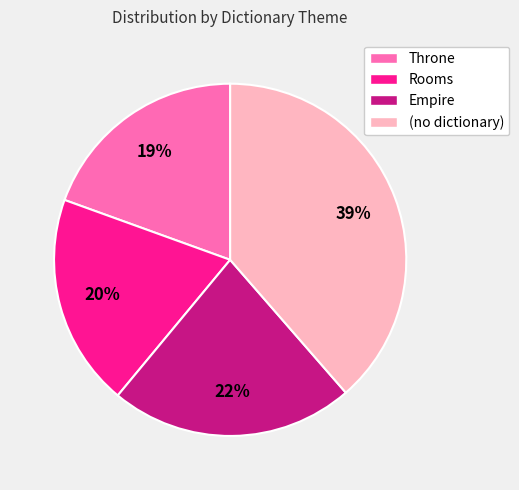

Between (no dictionary) and Rooms, which is larger?

(no dictionary)